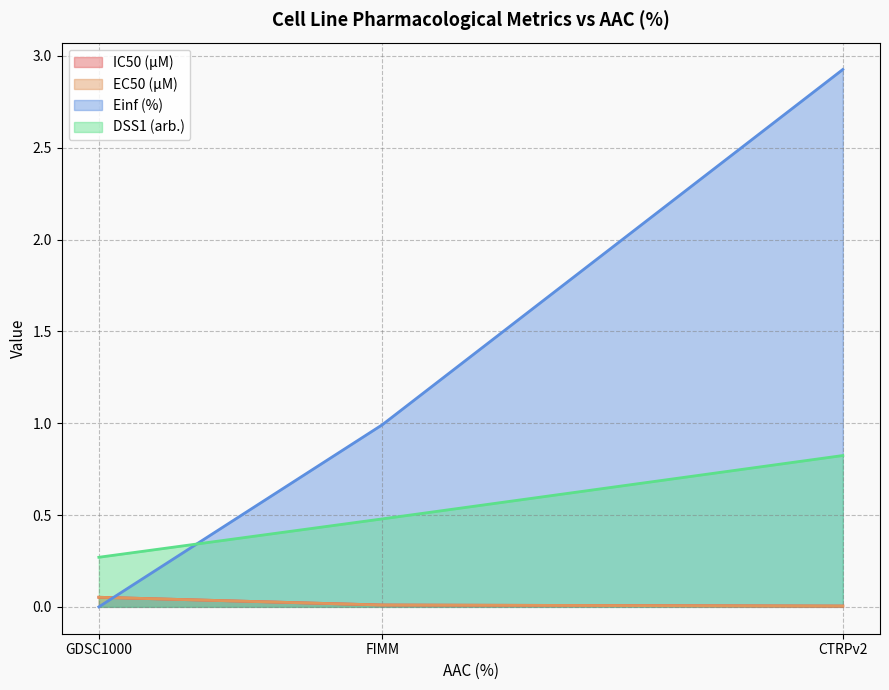

List the labels in order of Einf (%) value, largest first.

CTRPv2, FIMM, GDSC1000